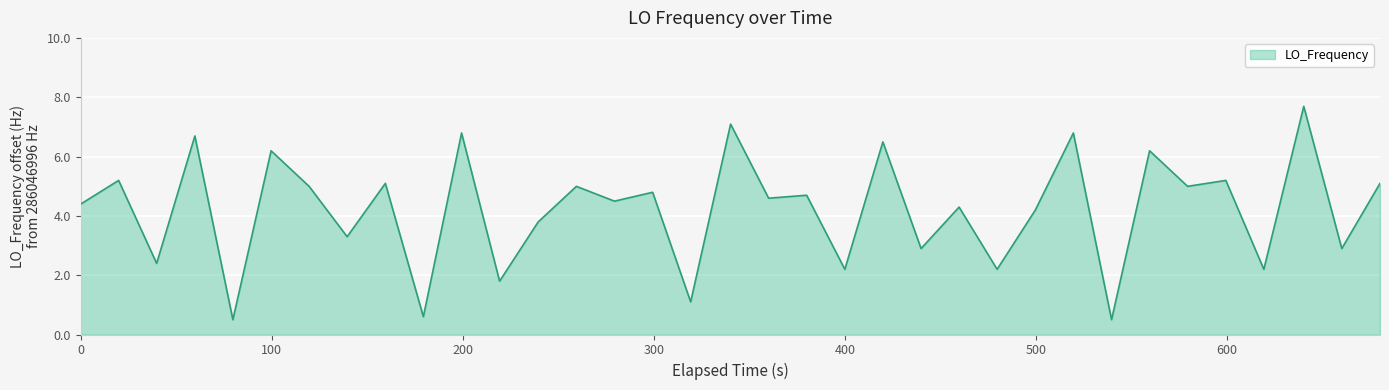

What is the smallest value displayed?

0.5